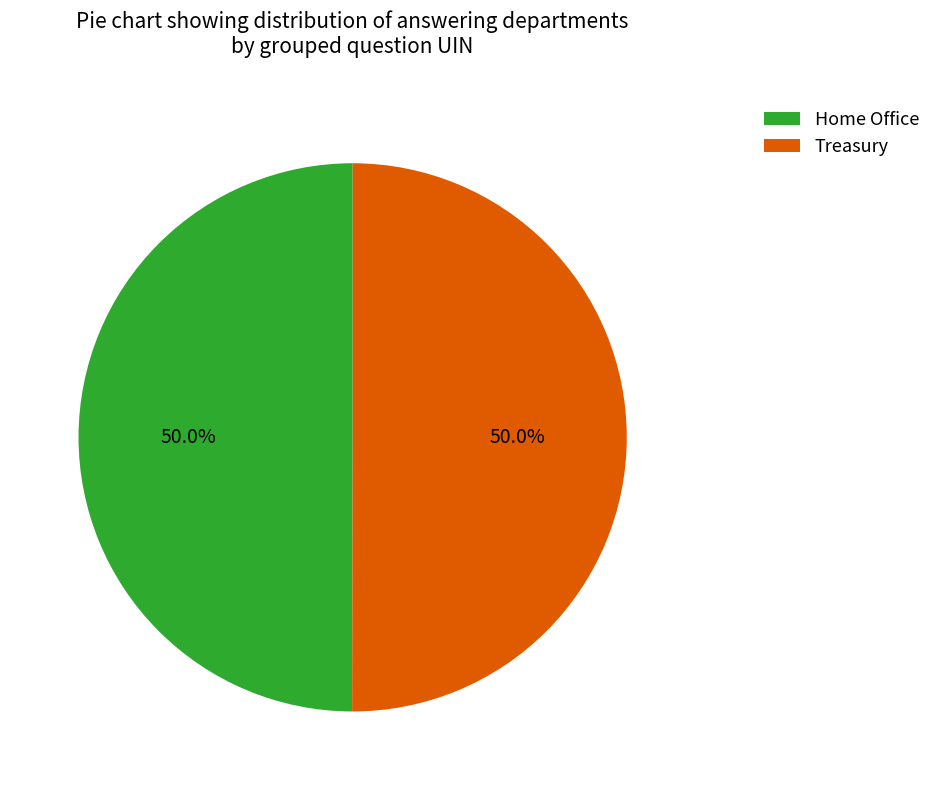

How many segments does this pie chart have?

2